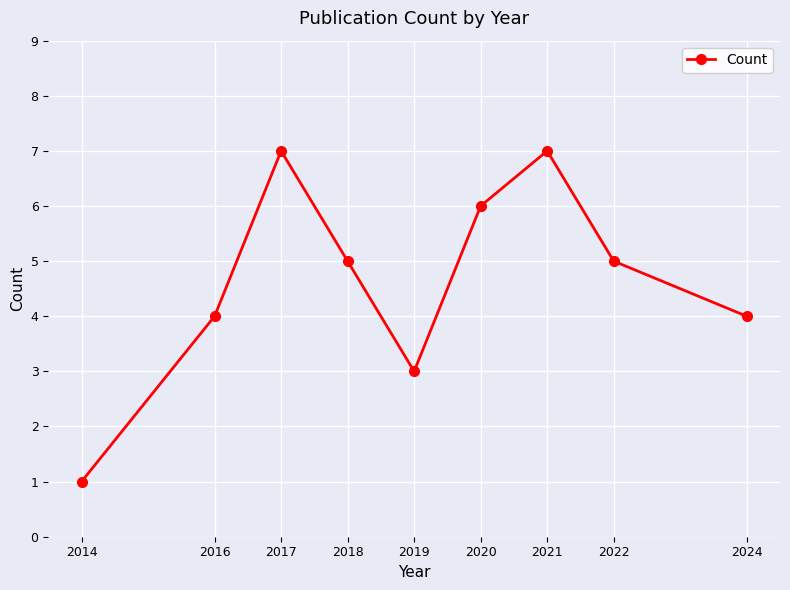

Is it true that the value at 2018 is 7?

False